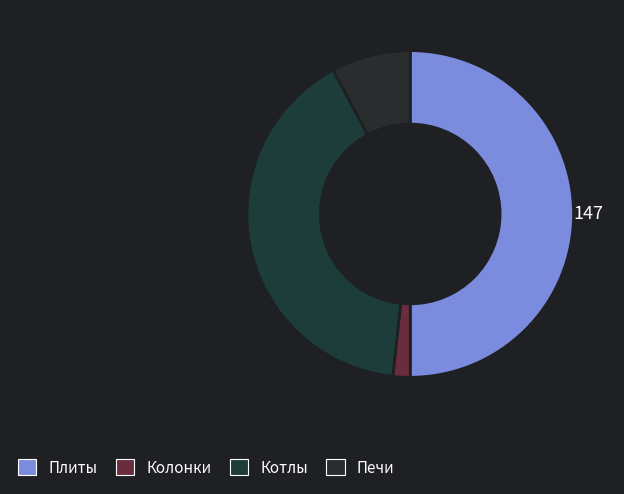

What is the largest slice in the pie chart?

Плиты